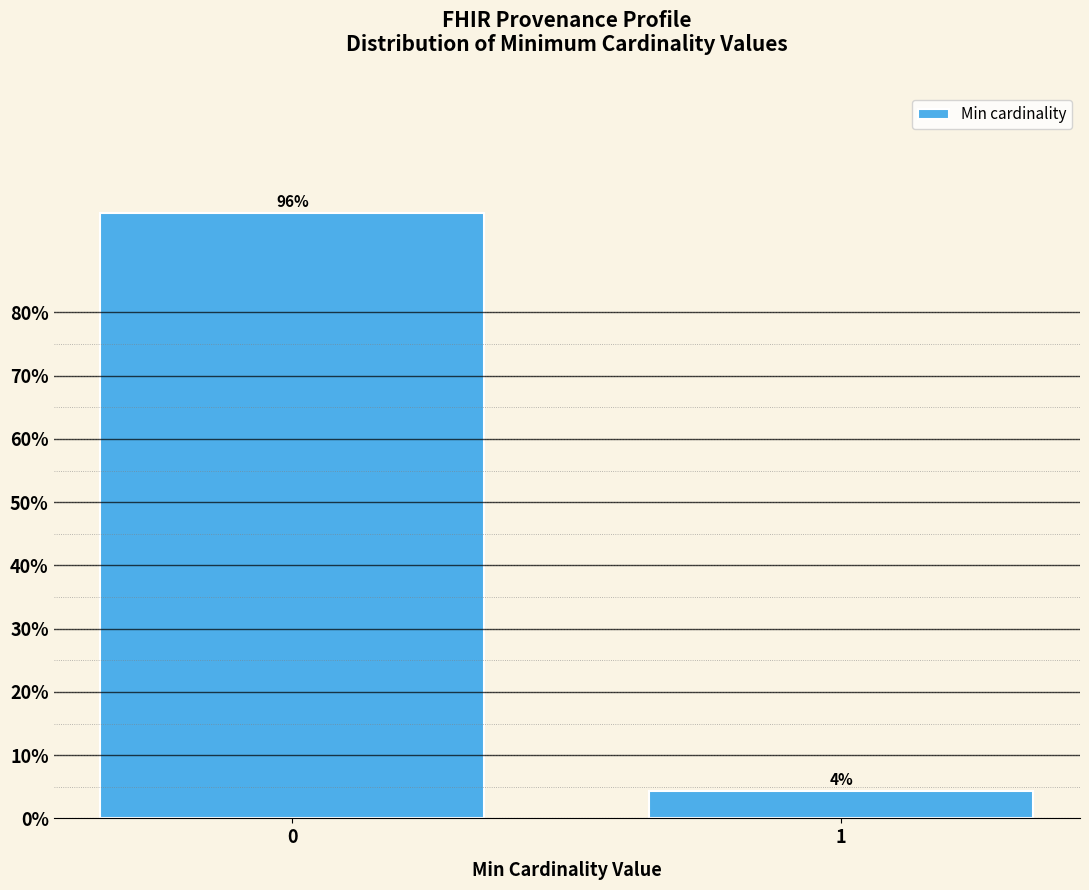

The chart shows a value of 95.7 at 0. True or false?

True